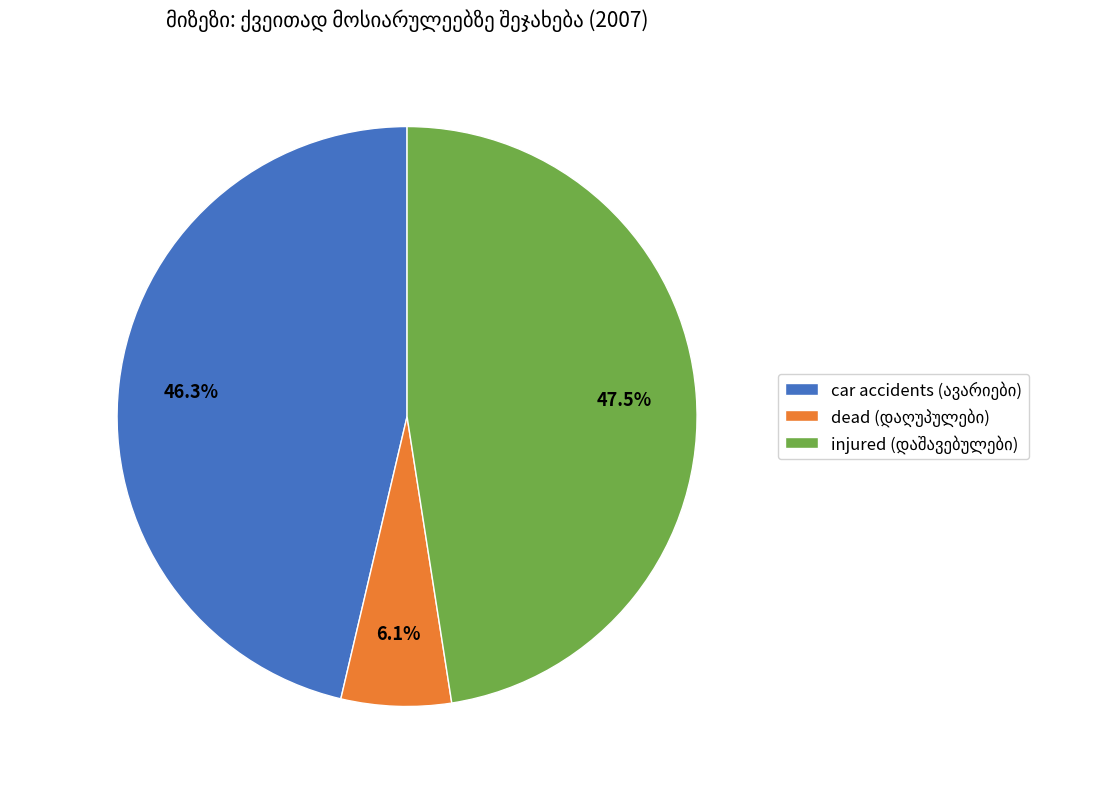

Does any single category account for the majority?

No